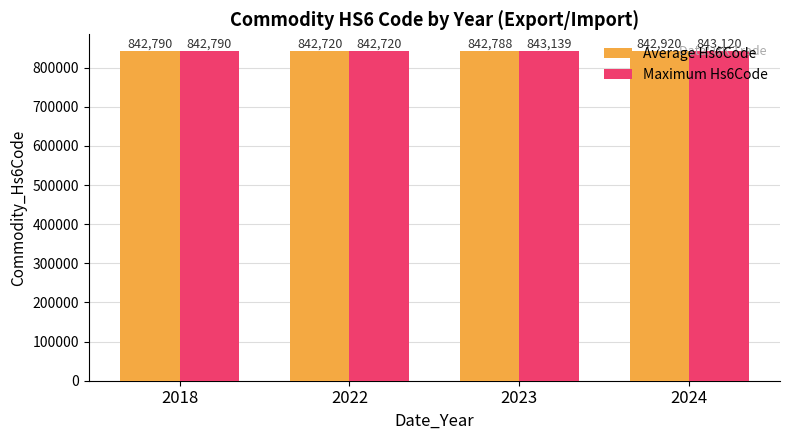

Which series has the largest total across all categories?

Maximum Hs6Code